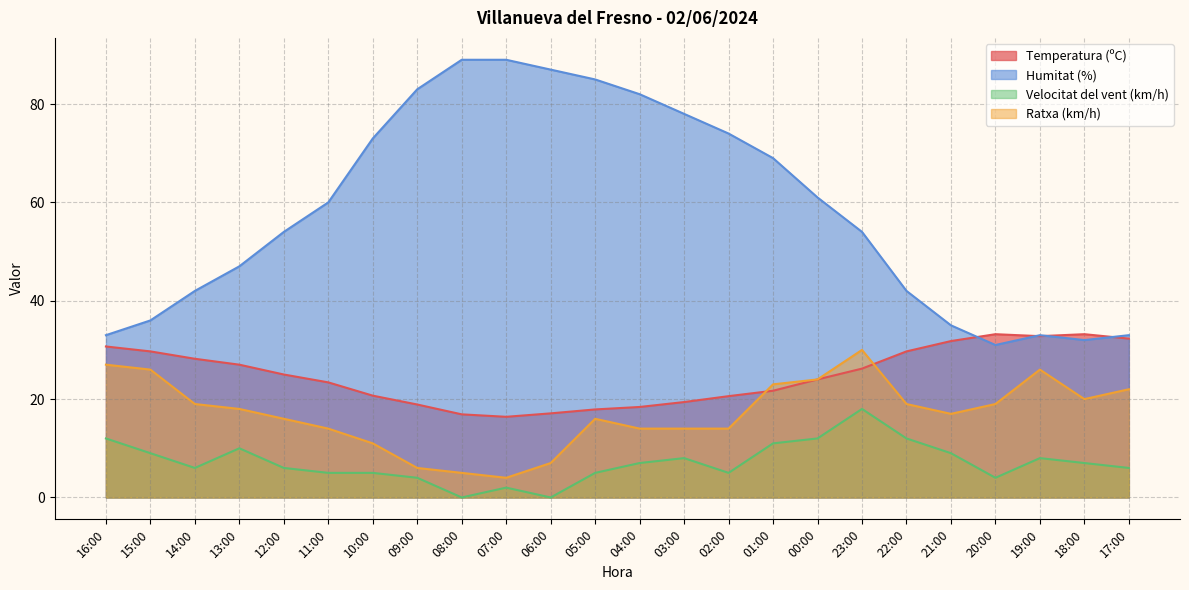

What is the label of the 12th point from the right?

04:00